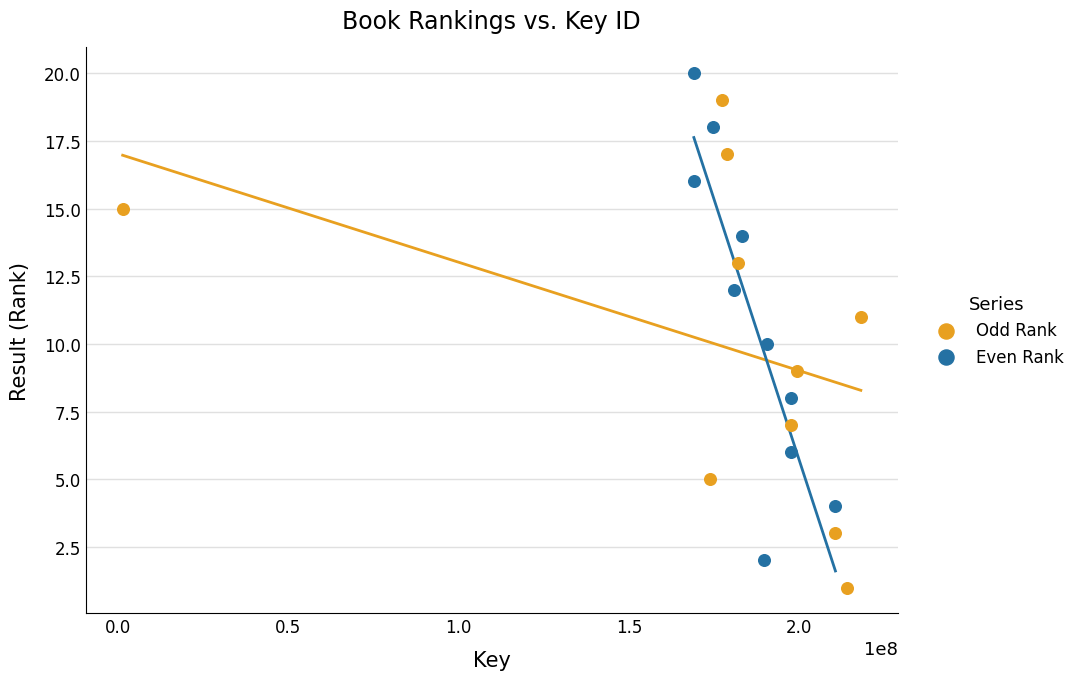

Which series reaches the minimum Y coordinate?

Odd Rank